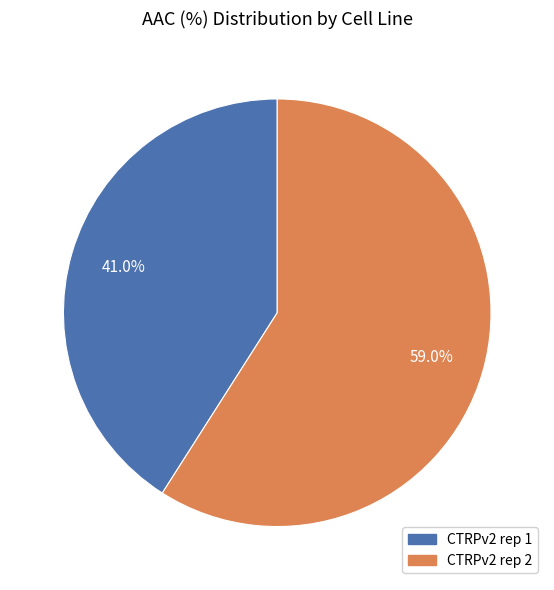

What portion of the pie excludes CTRPv2 rep 2?

41.0%